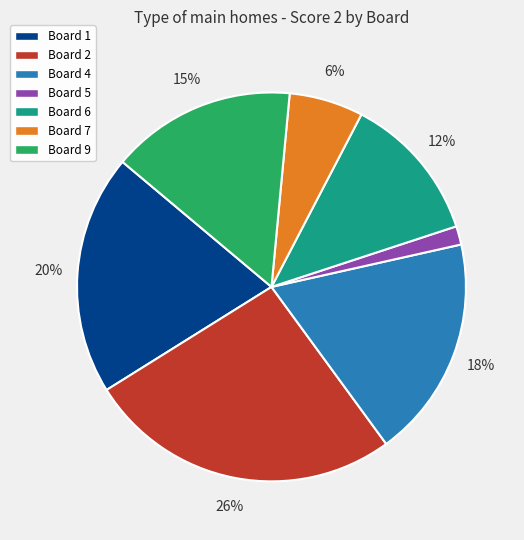

True or false: Board 2 accounts for 12% of the total.

False